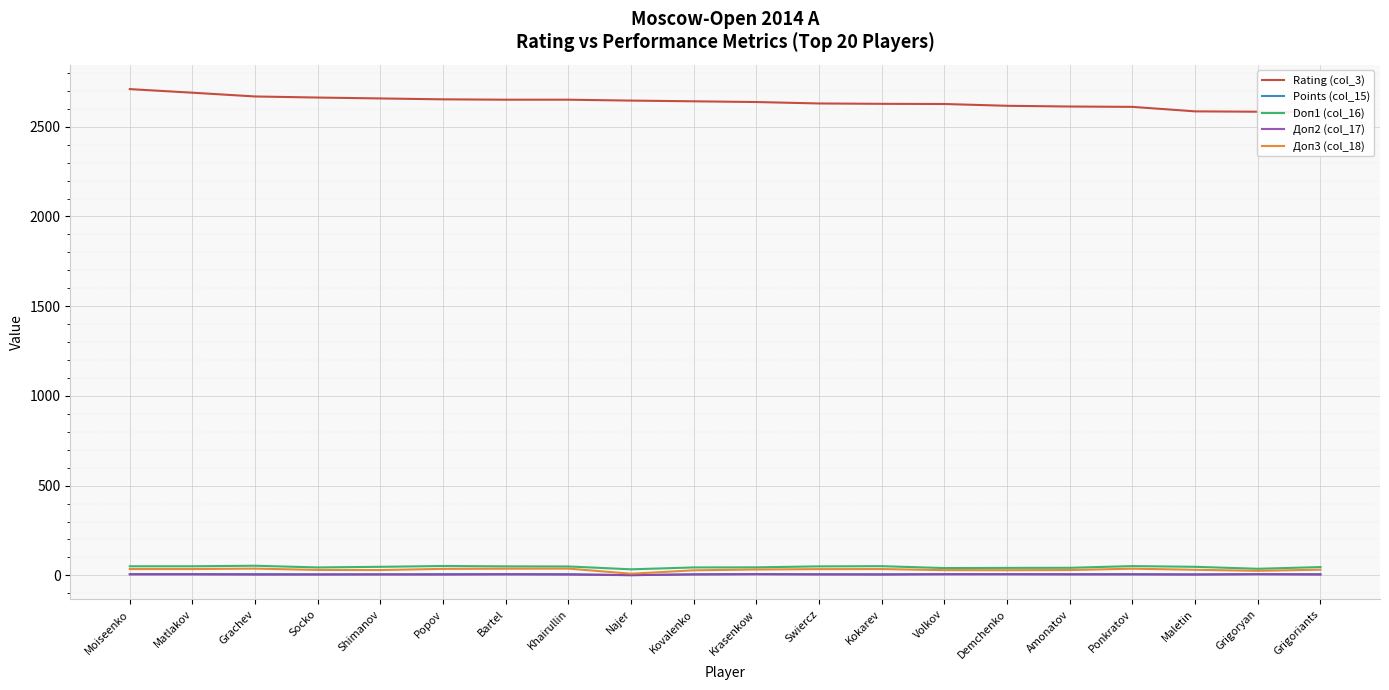

What is the total value across all series at Swiercz?

2725.5